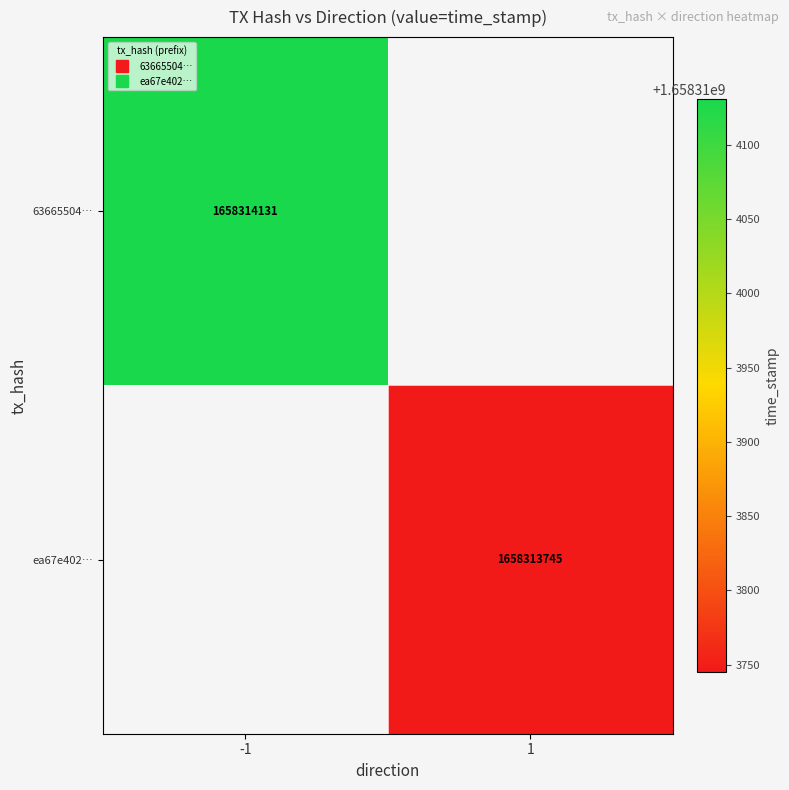

What is the total value across all series at time_stamp?

3316627876